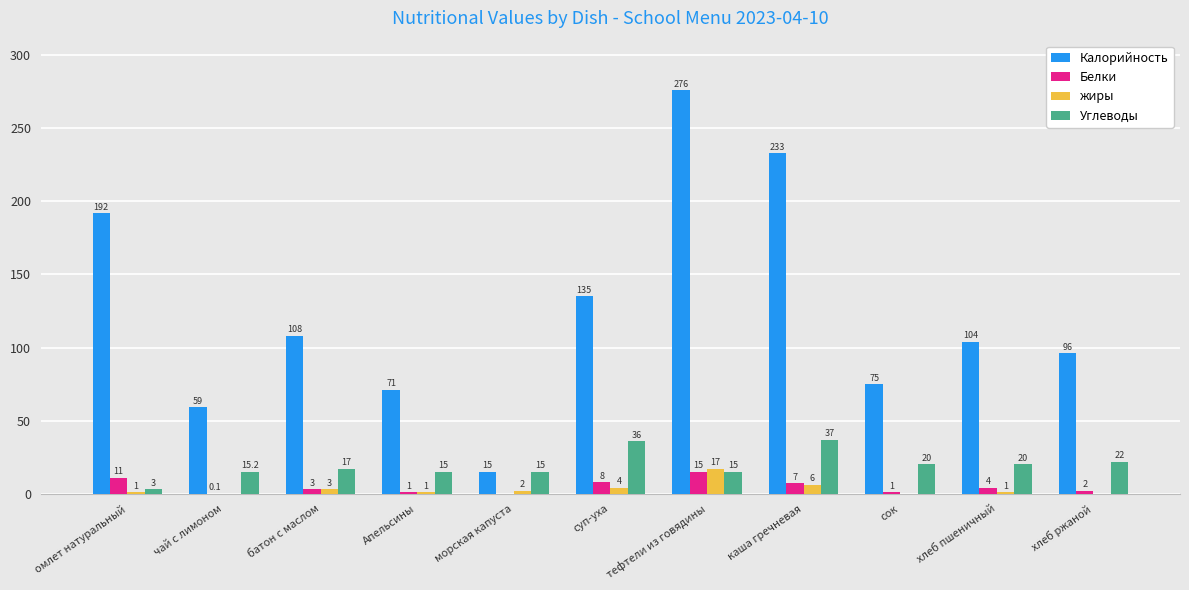

Does the chart contain stacked bars?

No